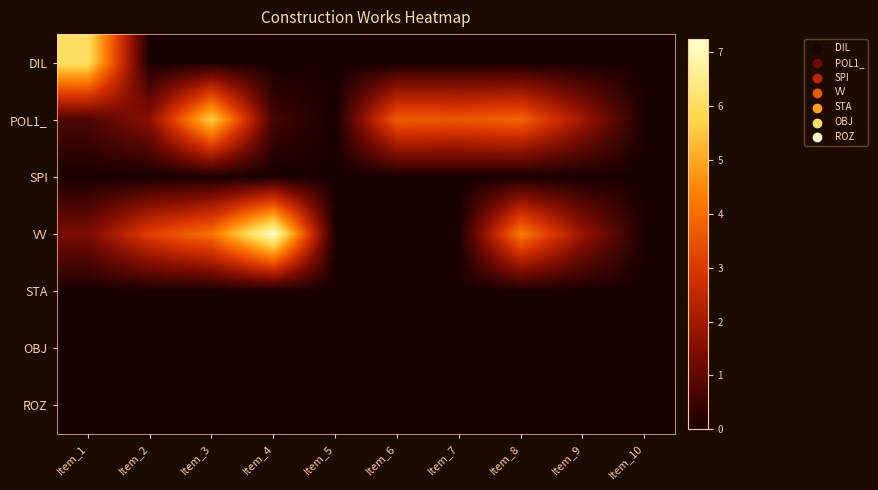

How many data points does each series have?

10